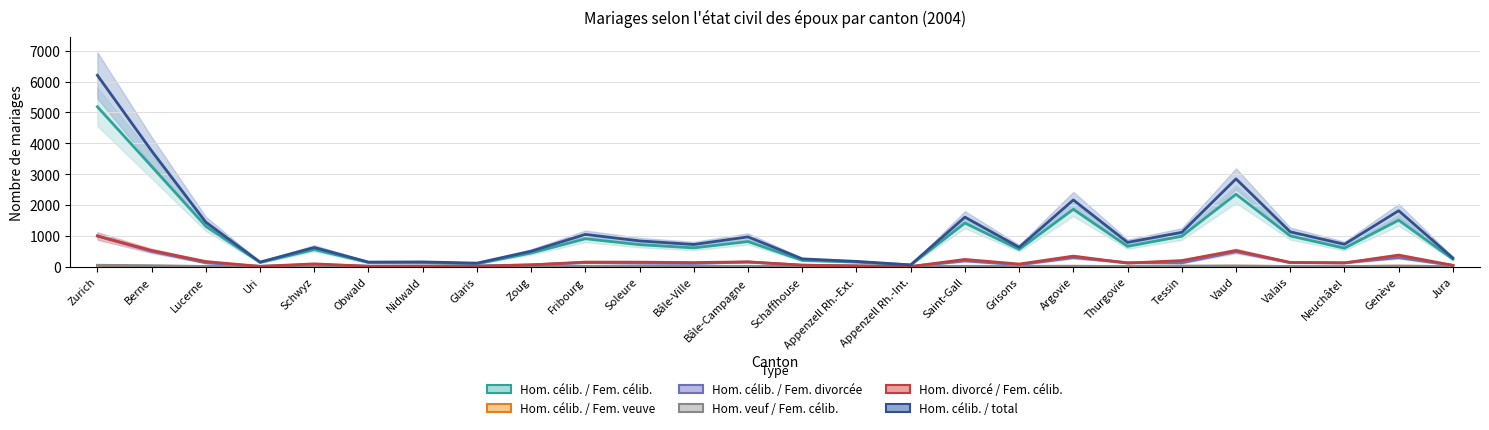

Which series has the widest spread of values?

Hom. célib. / total